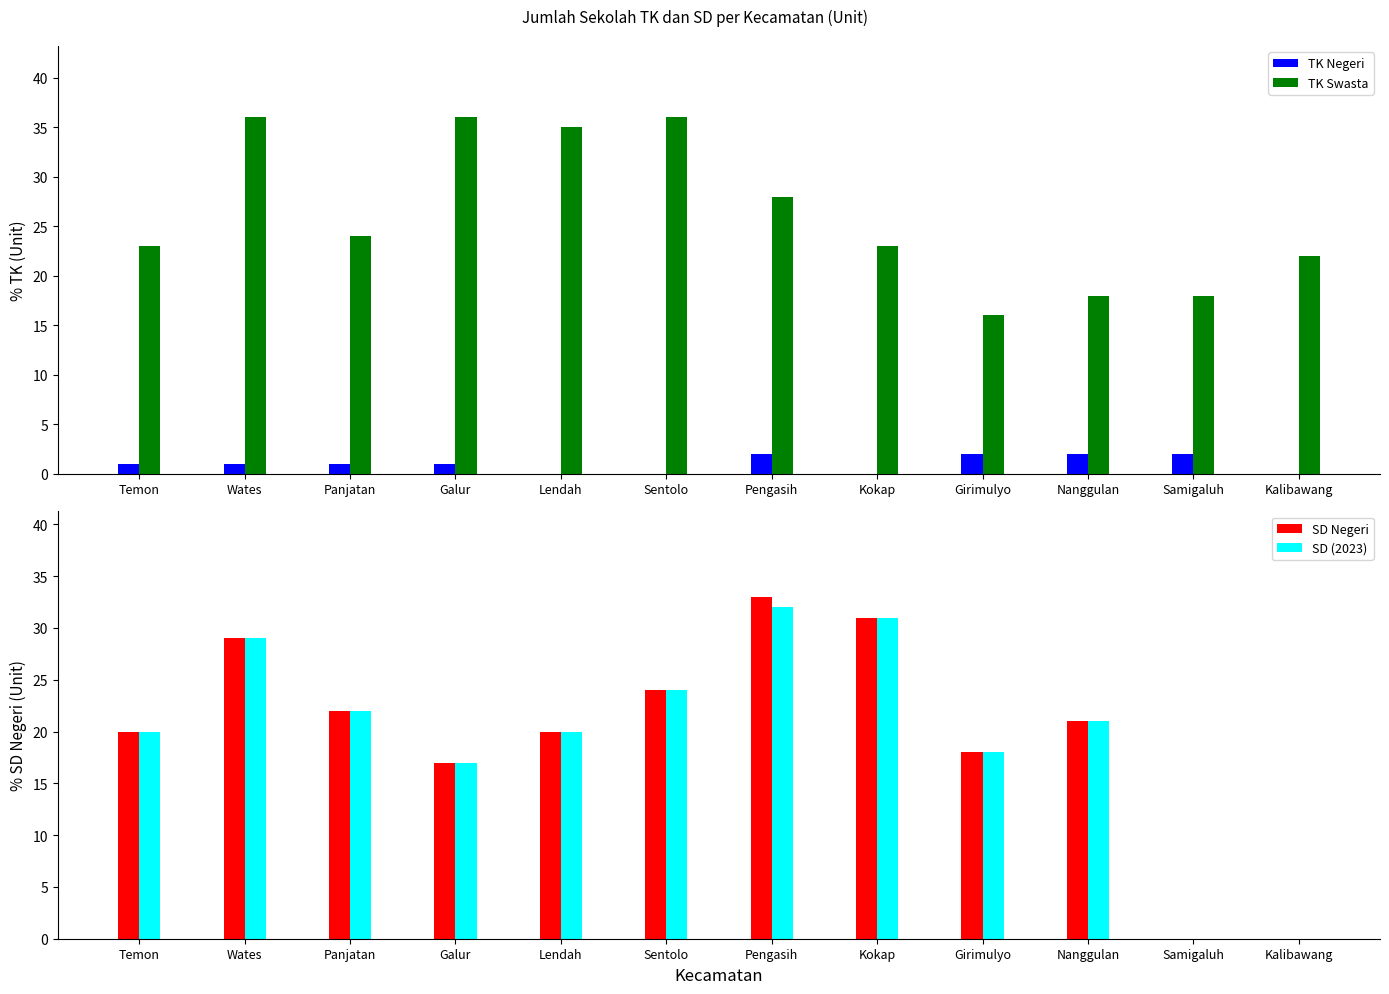

What is the difference between the maximum and second lowest values in the TK Swasta series?

18